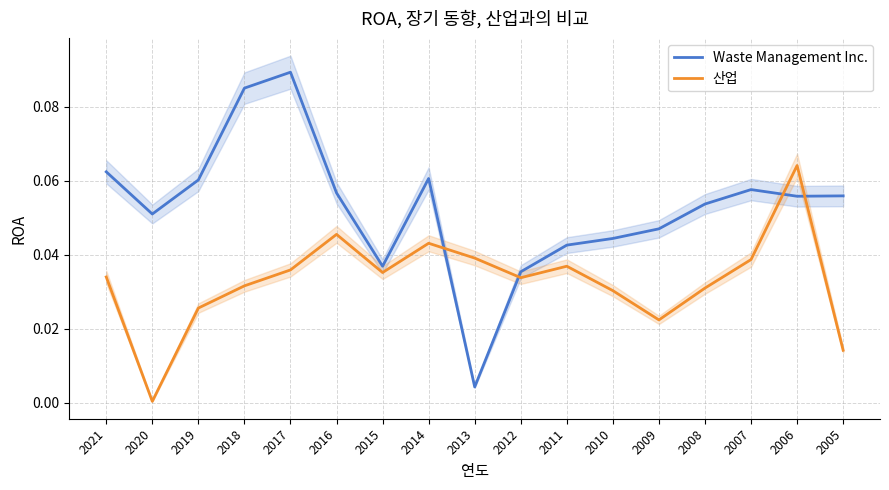

What is the total value across all series at 2019?

0.1